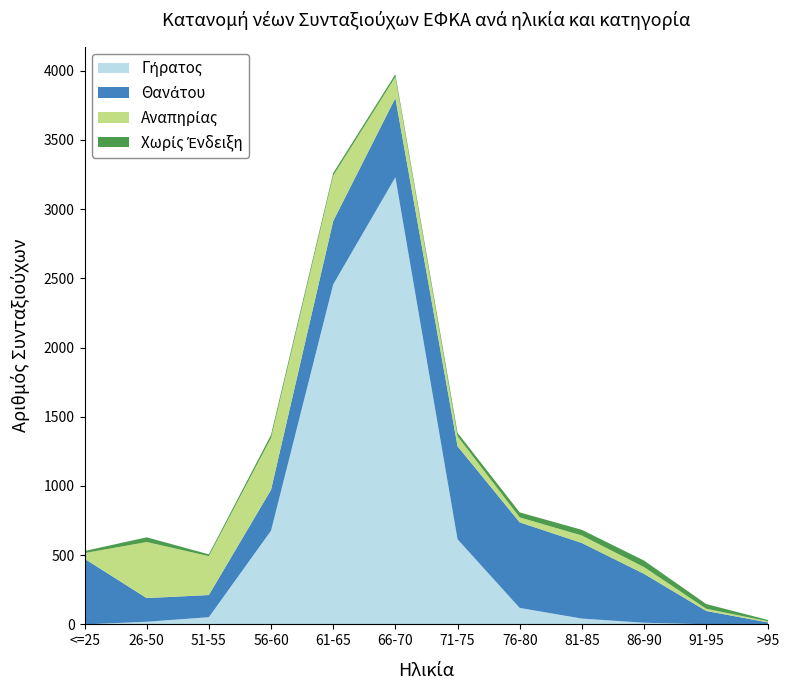

Reading right to left, transcribe all the data shown in this chart.

Γήρατος: >95=1	91-95=1	86-90=12	81-85=42	76-80=119	71-75=615	66-70=3230	61-65=2456	56-60=677	51-55=52	26-50=19	<=25=0
Θανάτου: >95=13	91-95=96	86-90=353	81-85=546	76-80=618	71-75=672	66-70=572	61-65=457	56-60=295	51-55=160	26-50=171	<=25=474
Αναπηρίας: >95=8	91-95=16	86-90=49	81-85=54	76-80=36	71-75=72	66-70=153	61-65=328	56-60=375	51-55=281	26-50=405	<=25=41
Χωρίς Ένδειξη: >95=9	91-95=34	86-90=47	81-85=41	76-80=36	71-75=25	66-70=19	61-65=19	56-60=22	51-55=13	26-50=34	<=25=15